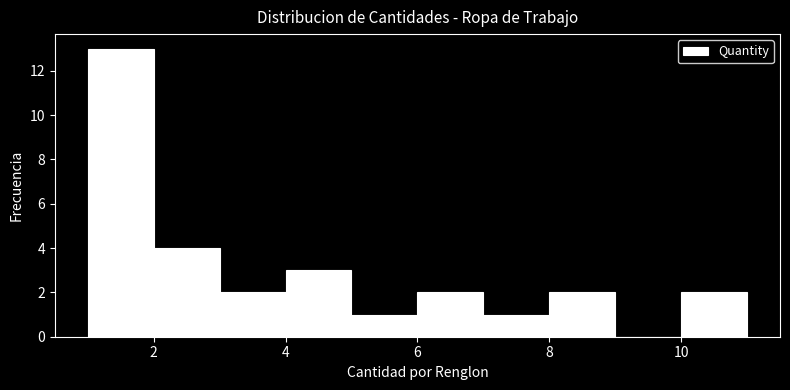

Reading left to right, transcribe this chart: for each bar, give the range it covers on the x-axis and its height. The values are not printed on the chart, so give them approximately, as read against the axis.

1 to 2: 13
2 to 3: 4
3 to 4: 2
4 to 5: 3
5 to 6: 1
6 to 7: 2
7 to 8: 1
8 to 9: 2
9 to 10: 0
10 to 11: 2